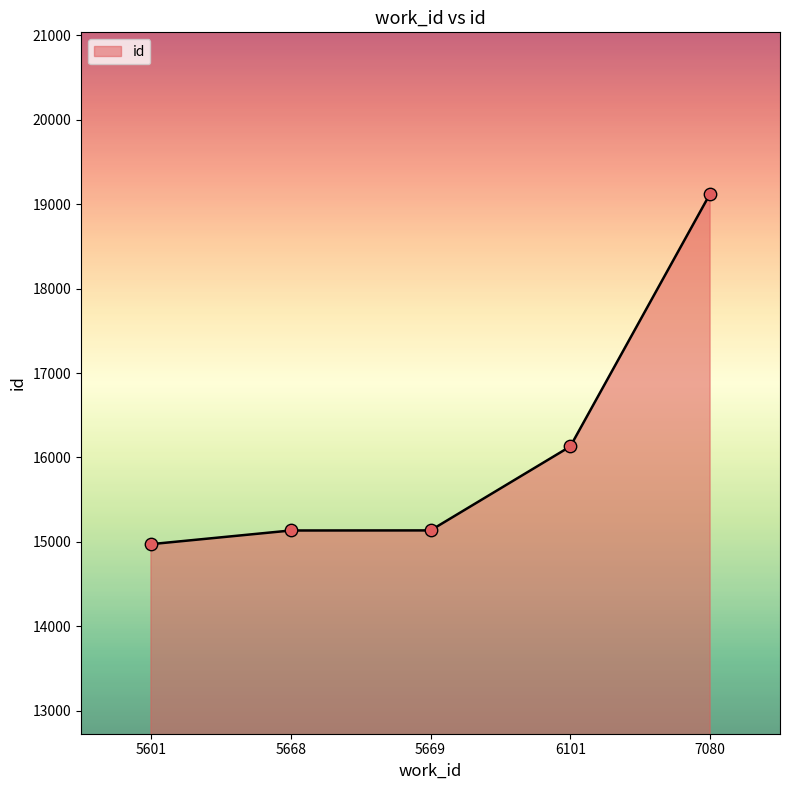

Which has a higher value, 6101 or 5601?

6101